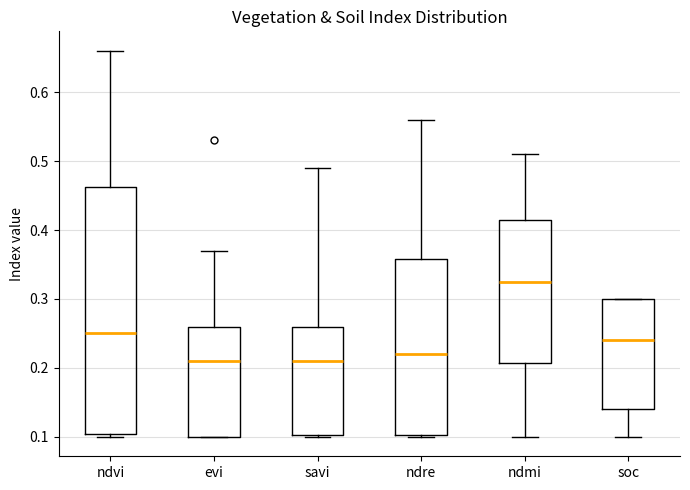

Reading left to right, transcribe this box plot: for each box, give where its median line is, the range the box spans, and where its two whiskers end, as read against the y-axis. The values are not printed on the chart, so give them approximately, as read against the axis.

ndvi: median 0.25, box 0.11 to 0.46, whiskers 0.10 to 0.66
evi: median 0.21, box 0.10 to 0.26, whiskers 0.10 to 0.37
savi: median 0.21, box 0.10 to 0.26, whiskers 0.10 to 0.49
ndre: median 0.22, box 0.10 to 0.36, whiskers 0.10 to 0.56
ndmi: median 0.33, box 0.21 to 0.42, whiskers 0.10 to 0.51
soc: median 0.24, box 0.14 to 0.30, whiskers 0.10 to 0.30